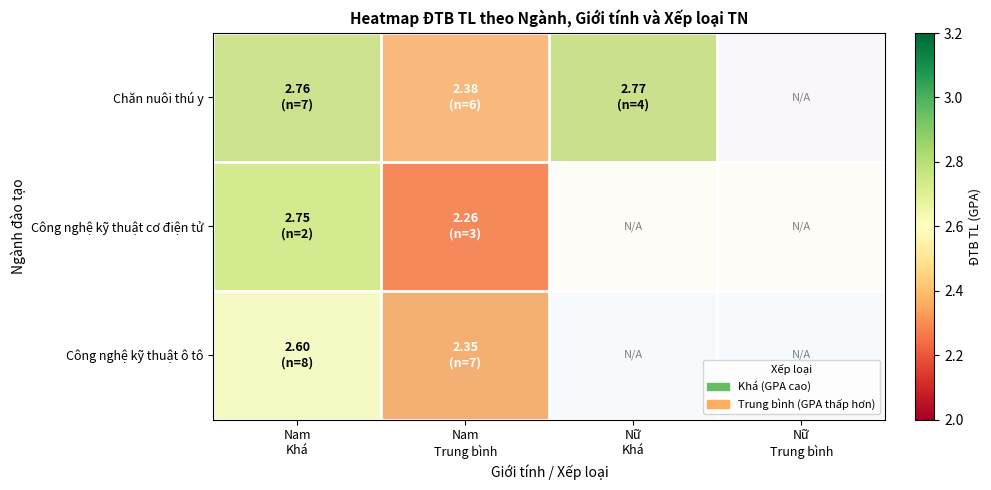

What is the approximate value of Công nghệ kỹ thuật ô tô at Nam Khá?

2.6